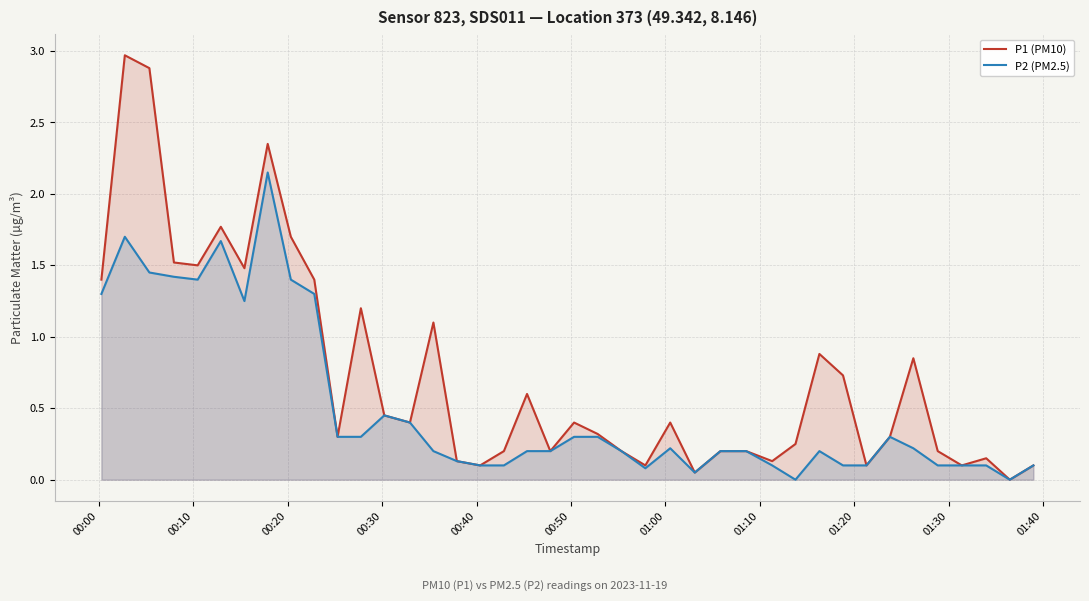

How many interior local peaks does the P2 (PM2.5) series have?

7